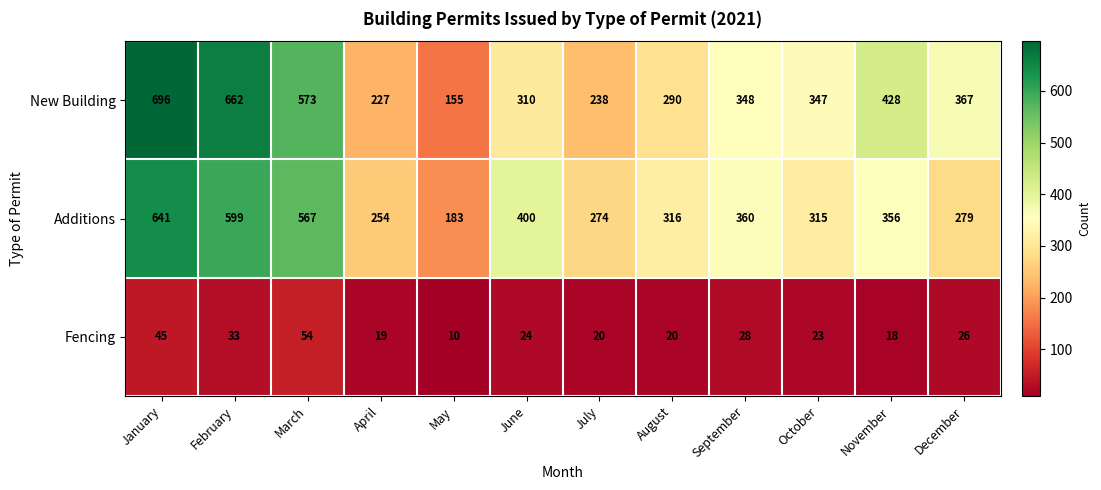

What is the minimum value shown in the chart?

10